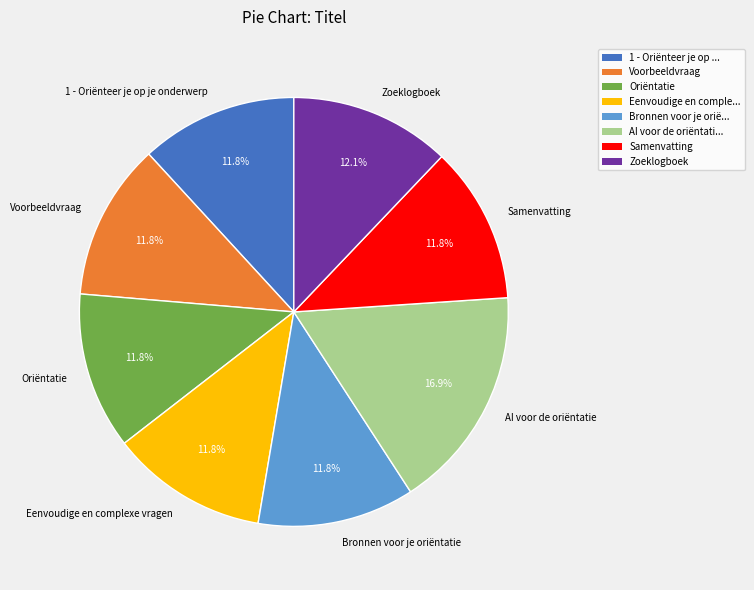

True or false: 1 - Oriënteer je op je onderwerp accounts for 4% of the total.

False